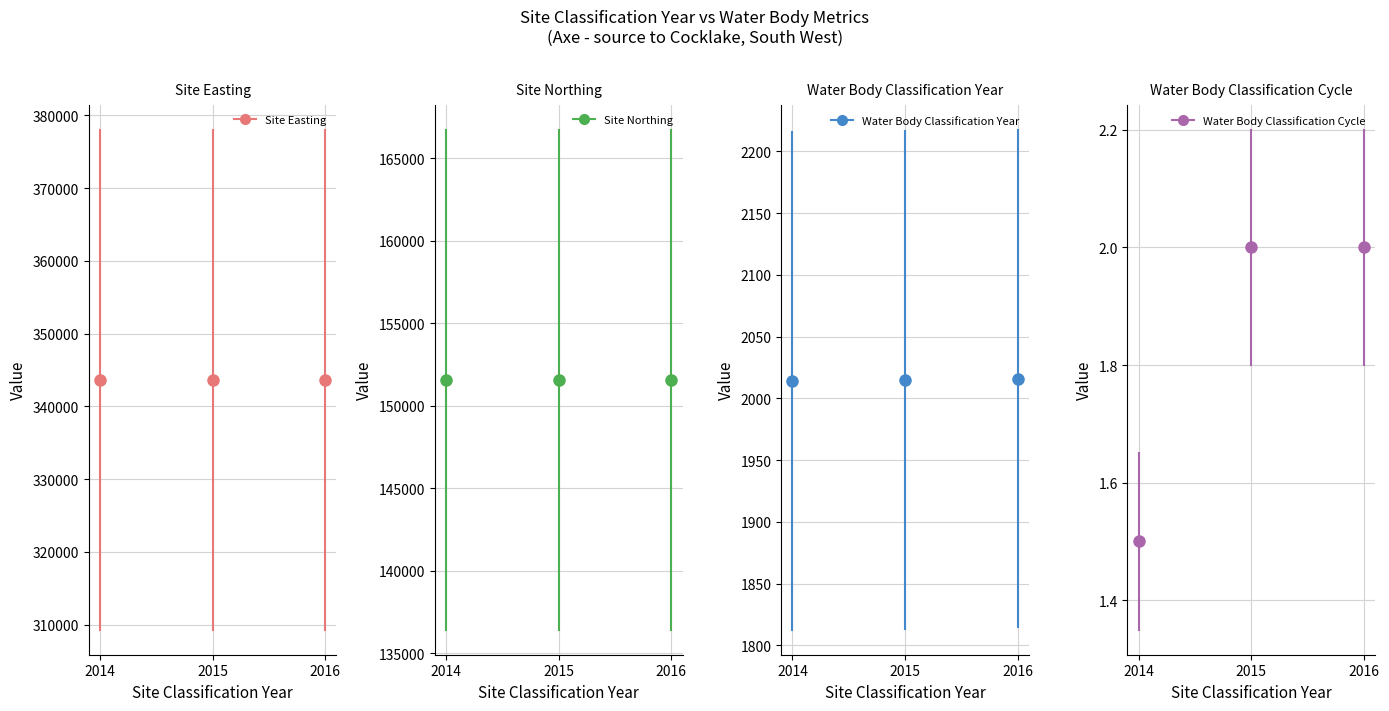

The Site Northing series shows 244738 at 2015. True or false?

False